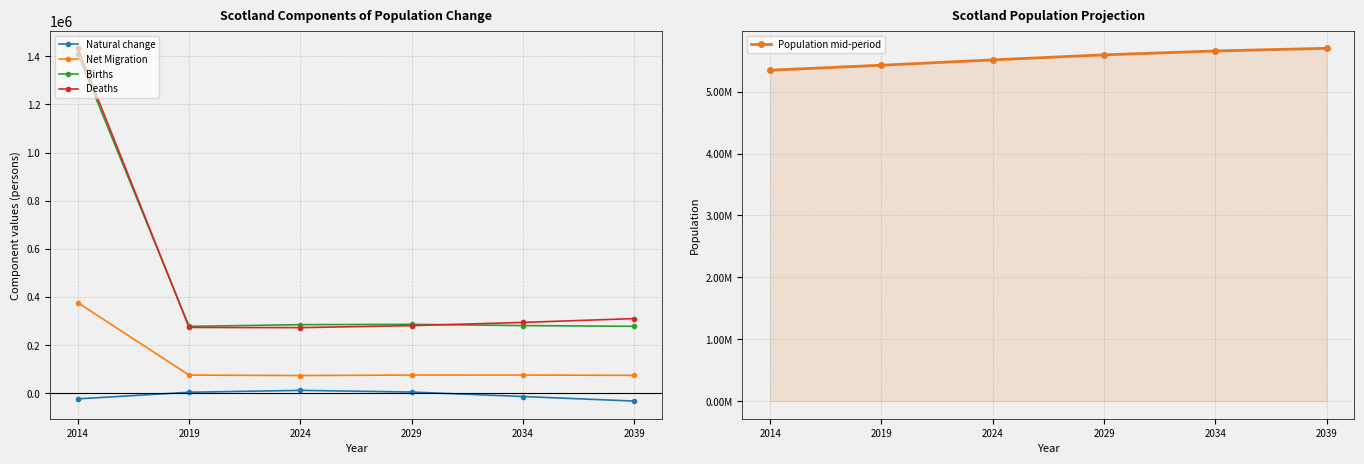

Reading left to right, extract all data points from this chart.

Natural change: 2014=-22867	2019=4560	2024=12399	2029=5373	2034=-13110	2039=-32089
Net Migration: 2014=376743	2019=75822	2024=74021	2029=76051	2034=75992	2039=74857
Births: 2014=1410333	2019=278314	2024=285363	2029=286677	2034=281523	2039=278456
Deaths: 2014=1433200	2019=273754	2024=272964	2029=281304	2034=294633	2039=310545
Population mid-period: 2014=5347600	2019=5427982	2024=5514402	2029=5595826	2034=5658708	2039=5701476